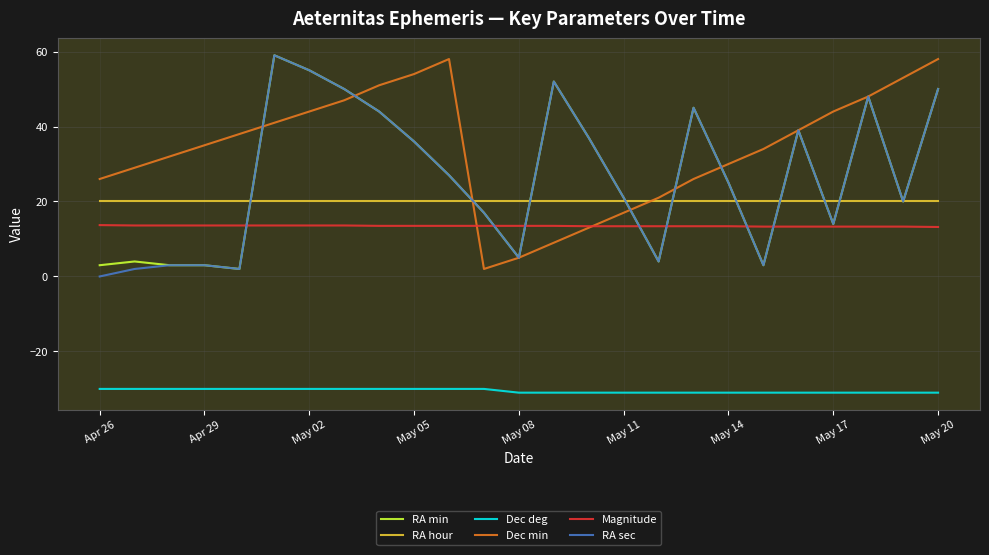

How many series are shown in this chart?

6